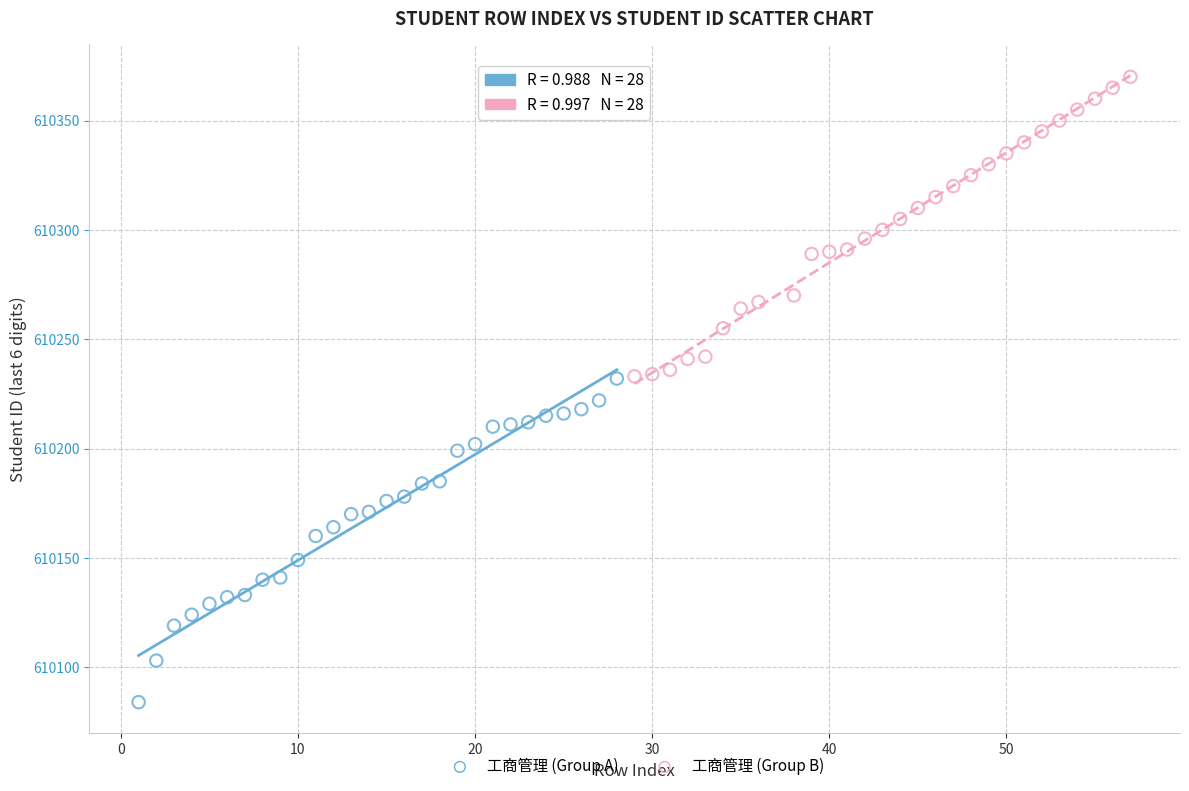

Which series contains the highest Y value?

工商管理 (Group B)